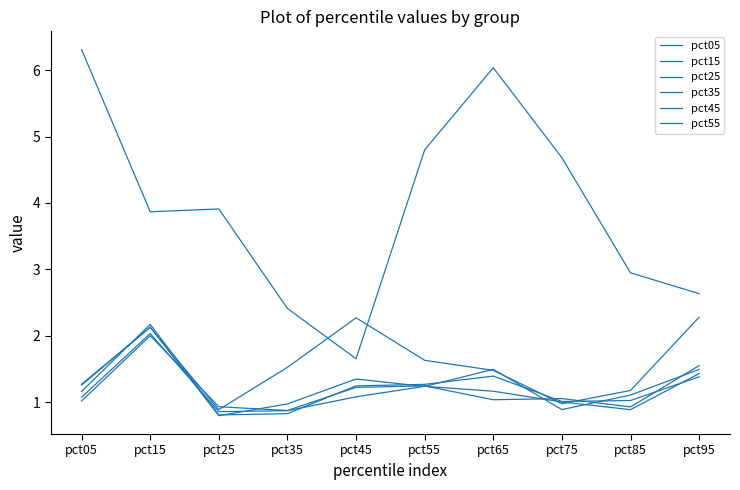

What is the sum of the pct25 values at pct45 and pct15?

3.5